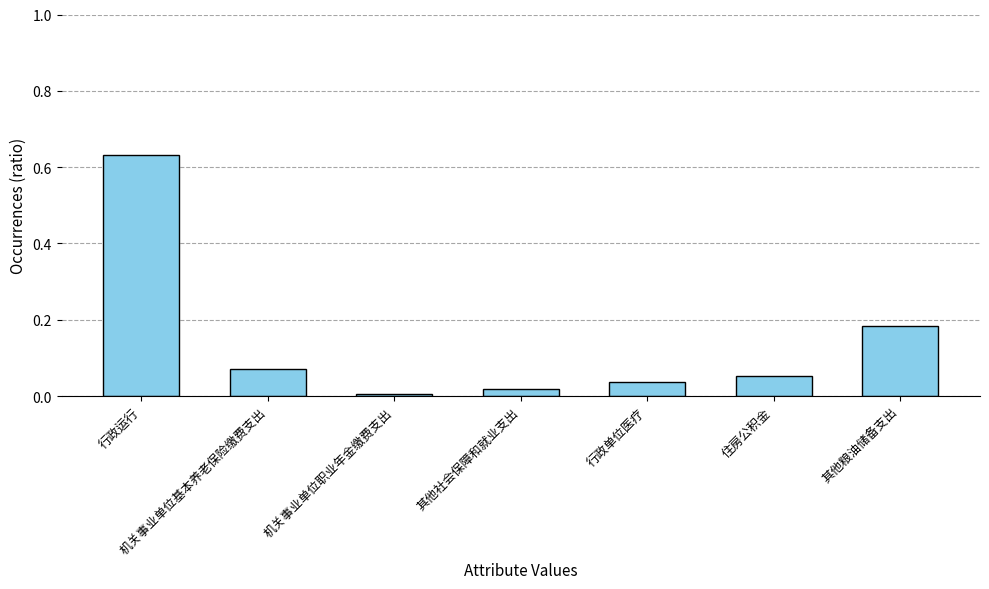

What is the label of the 7th bar from the right?

行政运行